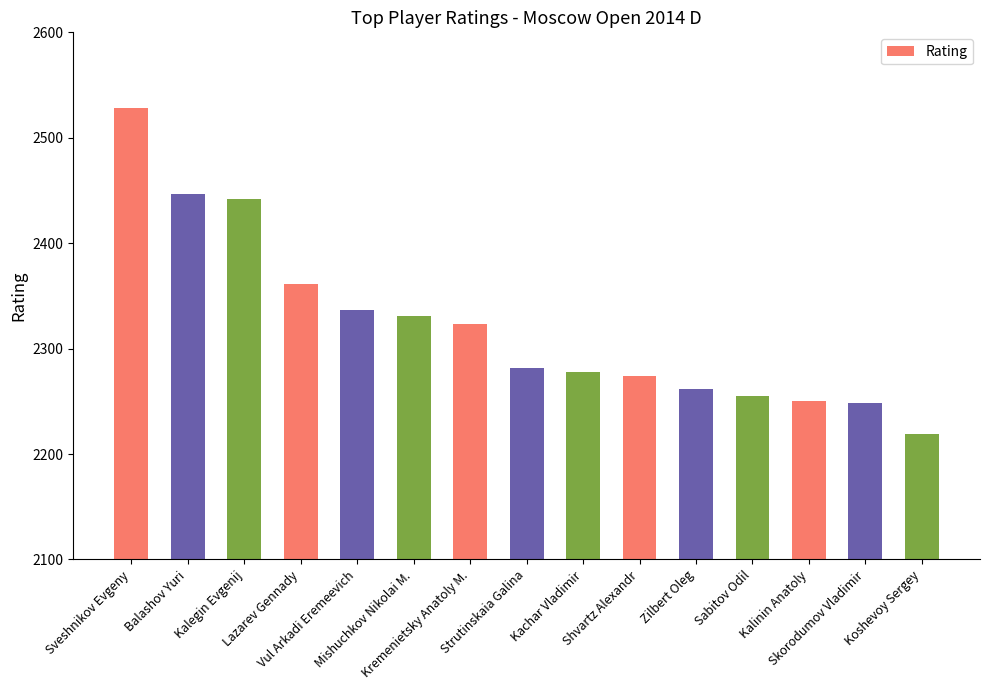

Reading left to right, extract all data points from this chart.

Sveshnikov Evgeny=2528	Balashov Yuri=2447	Kalegin Evgenij=2442	Lazarev Gennady=2361	Vul Arkadi Eremeevich=2337	Mishuchkov Nikolai M.=2331	Kremenietsky Anatoly M.=2323	Strutinskaia Galina=2282	Kachar Vladimir=2278	Shvartz Alexandr=2274	Zilbert Oleg=2262	Sabitov Odil=2255	Kalinin Anatoly=2250	Skorodumov Vladimir=2248	Koshevoy Sergey=2219